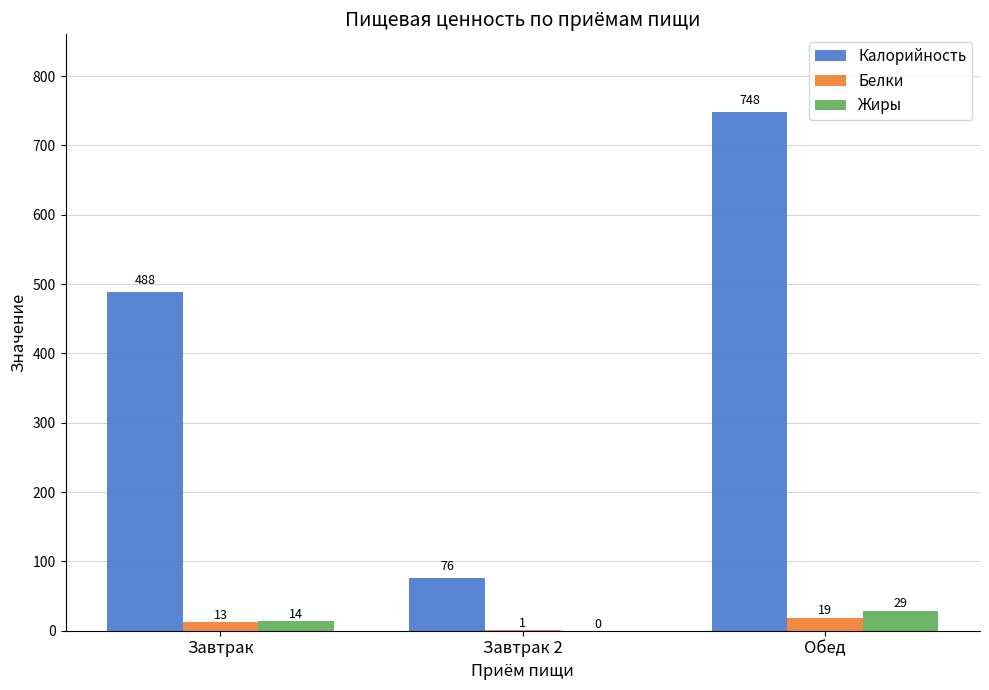

At which category is the sum across all series the highest?

Обед